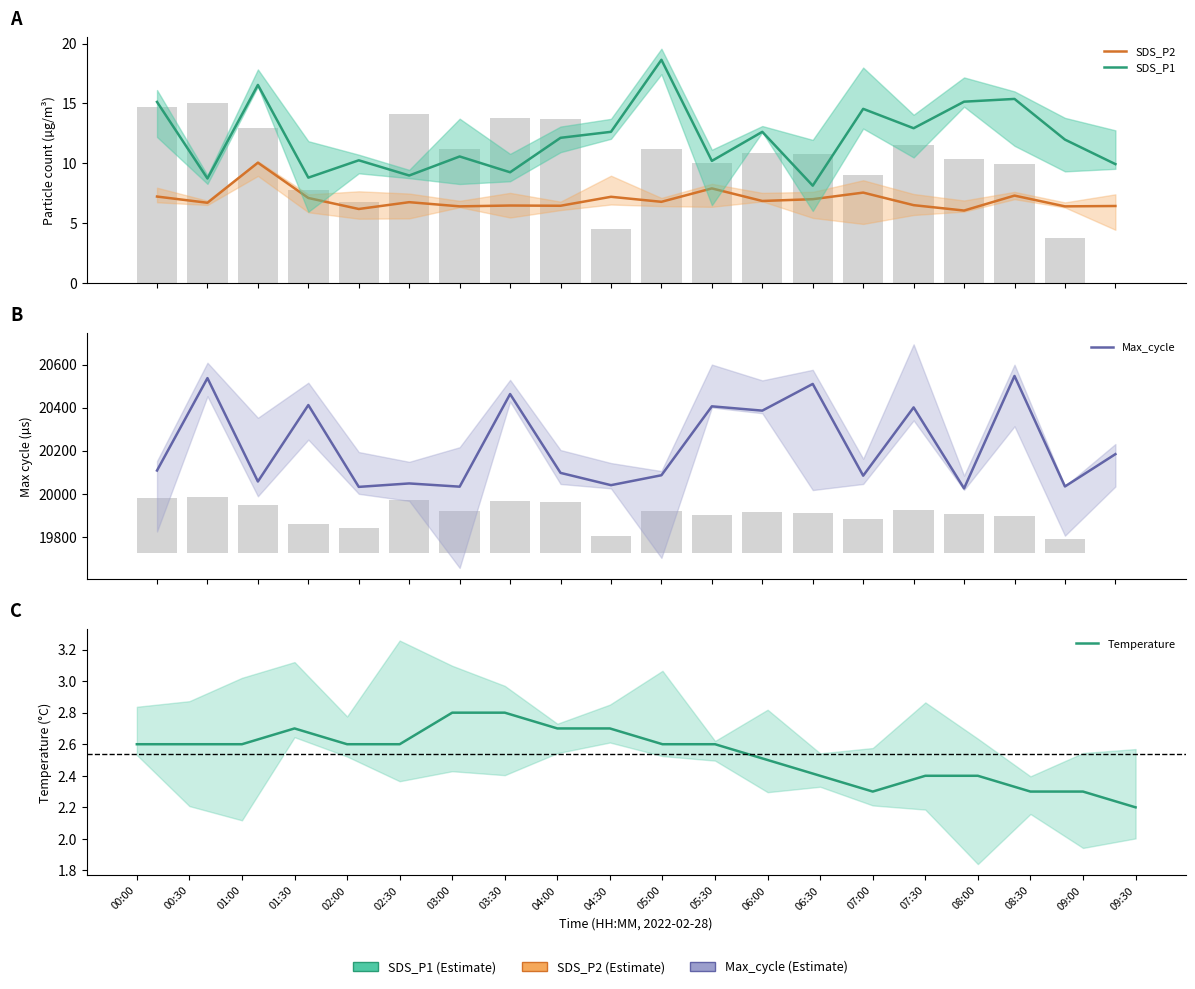

At how many categories does at least one series exceed 13642?

20